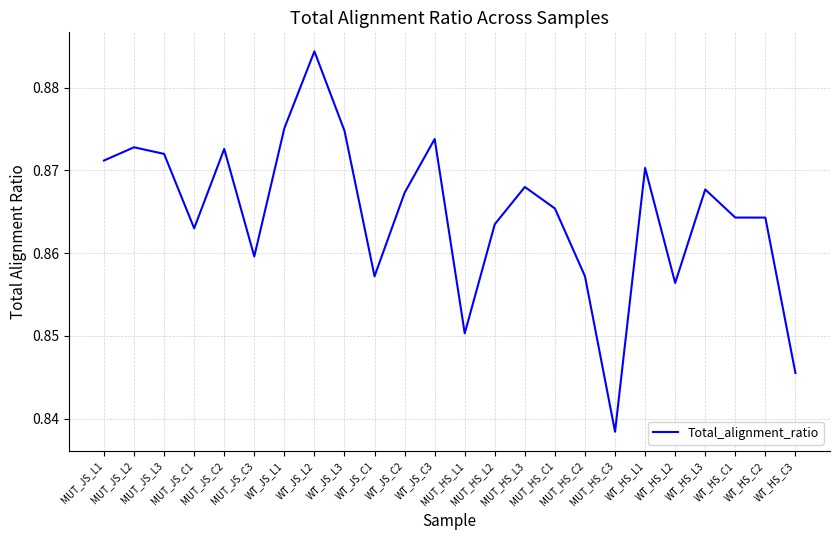

How many lines are shown in the chart?

1